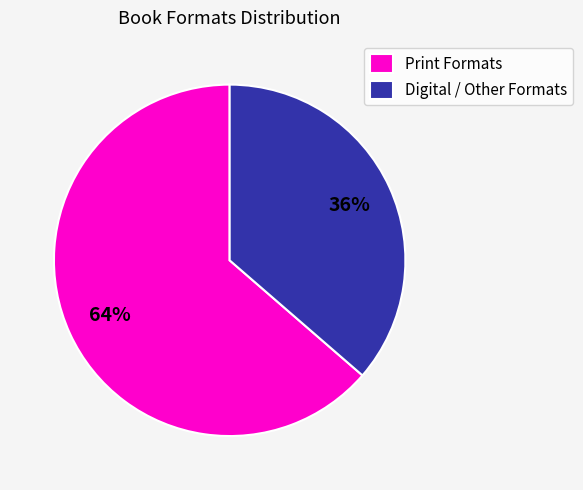

Does Digital / Other Formats represent more than half of the total?

No